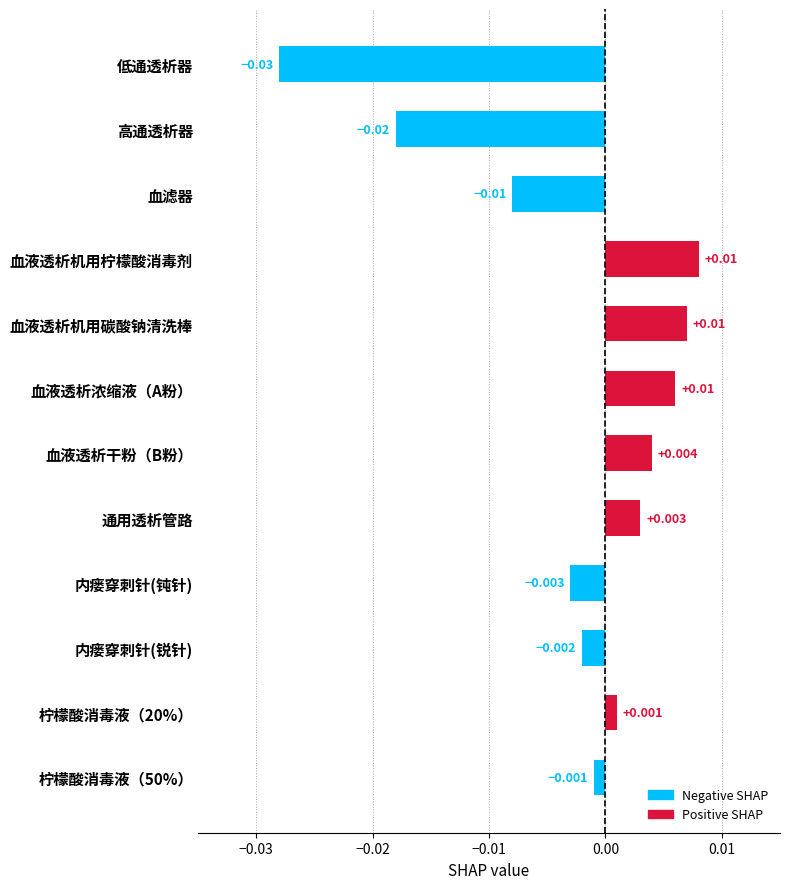

At which category does the chart reach its minimum across all series?

低通透析器